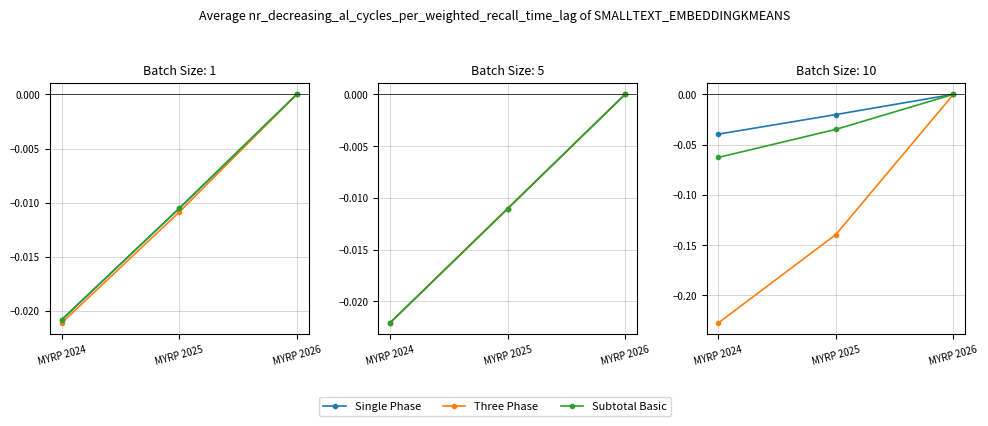

Is the value of Three Phase at MYRP 2024 greater than the value of Subtotal Basic at MYRP 2026?

No